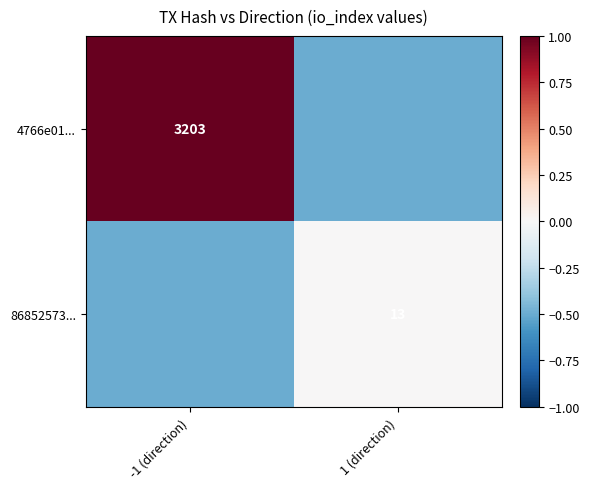

The value of 4766e01... at -1 (direction) is 1663.6. True or false?

False